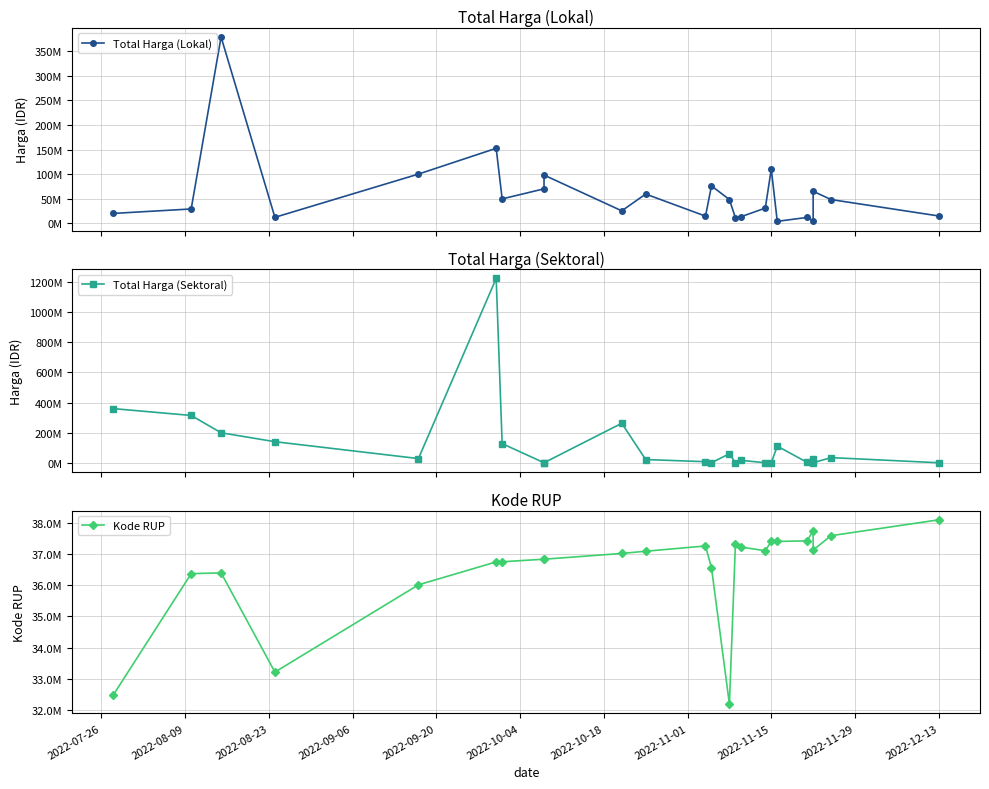

Is this an area chart (filled region under the line)?

No